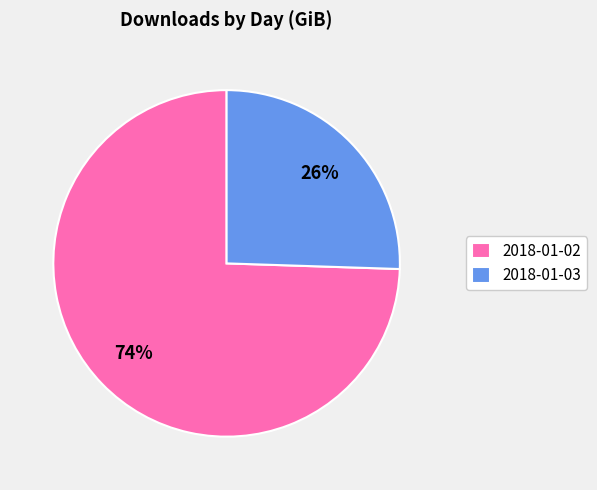

To the nearest percent, what portion does 2018-01-03 represent?

26%